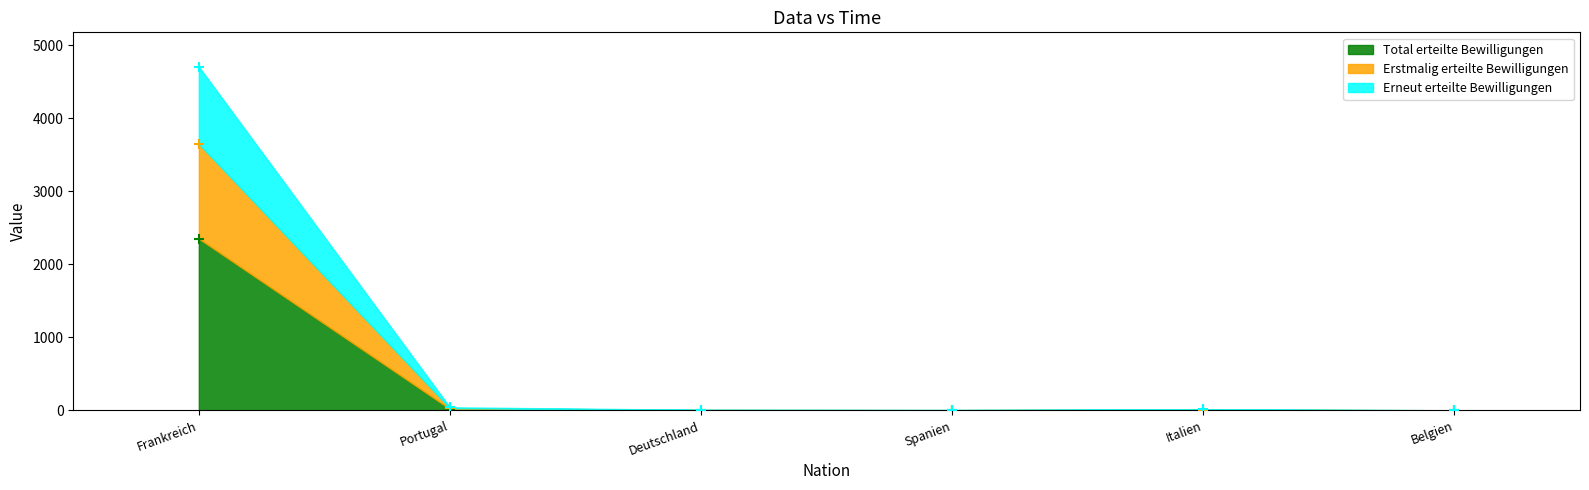

What are all the series names shown in the legend?

Total erteilte Bewilligungen, Erstmalig erteilte Bewilligungen, Erneut erteilte Bewilligungen